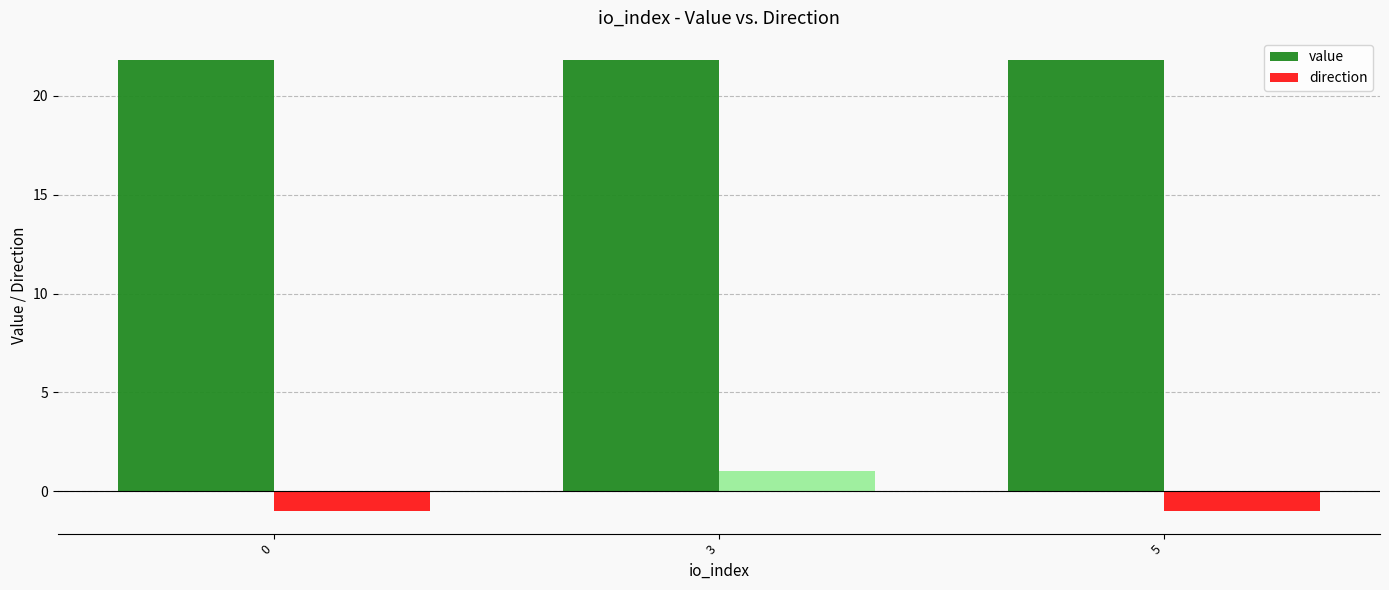

Which series has the largest range (max minus min)?

direction